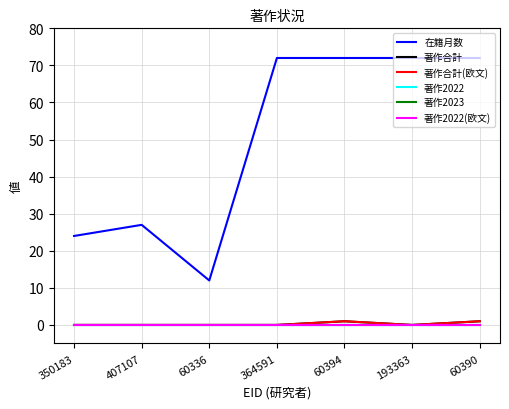

At which category is the sum across all series the highest?

60394